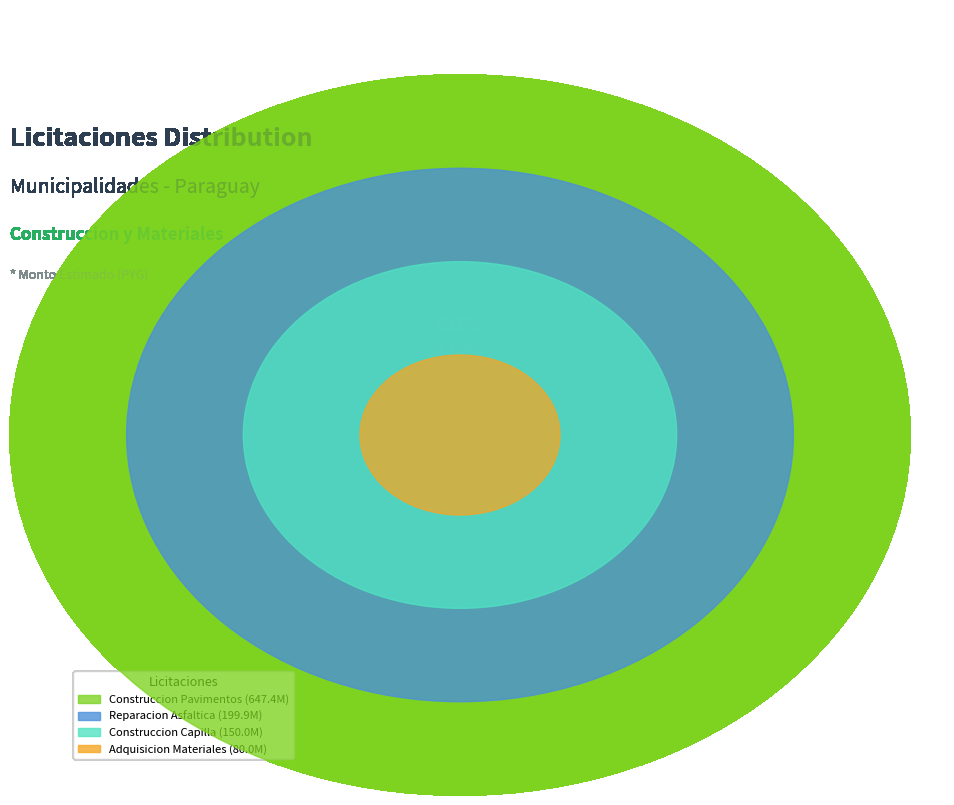

Combined, what portion of the pie is Construccion Capilla and Reparacion Asfaltica?

32.5%